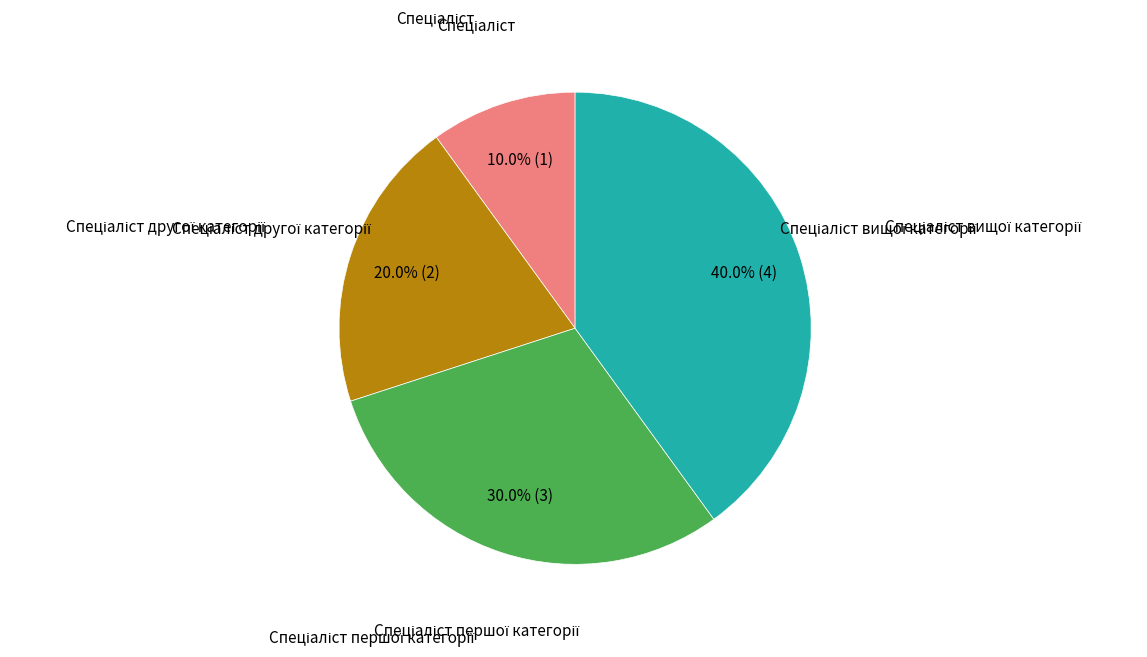

Does any single category account for the majority?

No